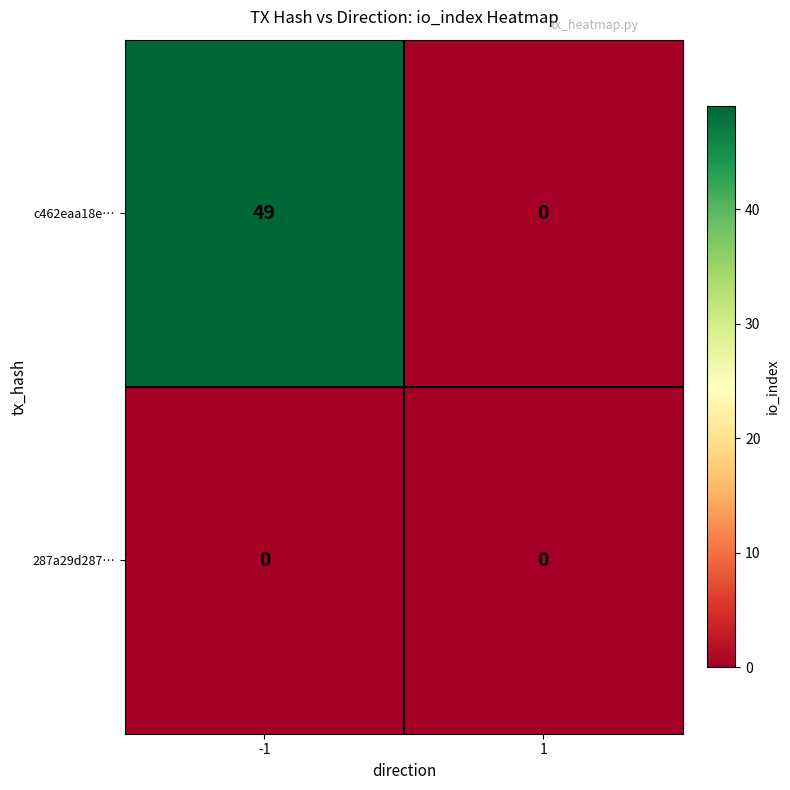

Which series has the largest total across all categories?

c462eaa18e…